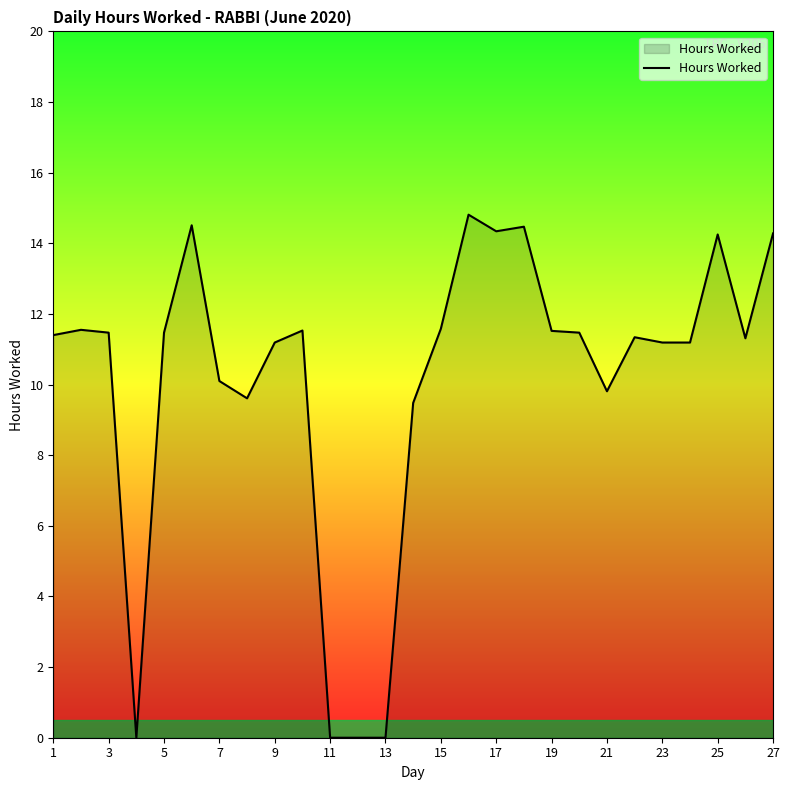

How many lines are shown in the chart?

1